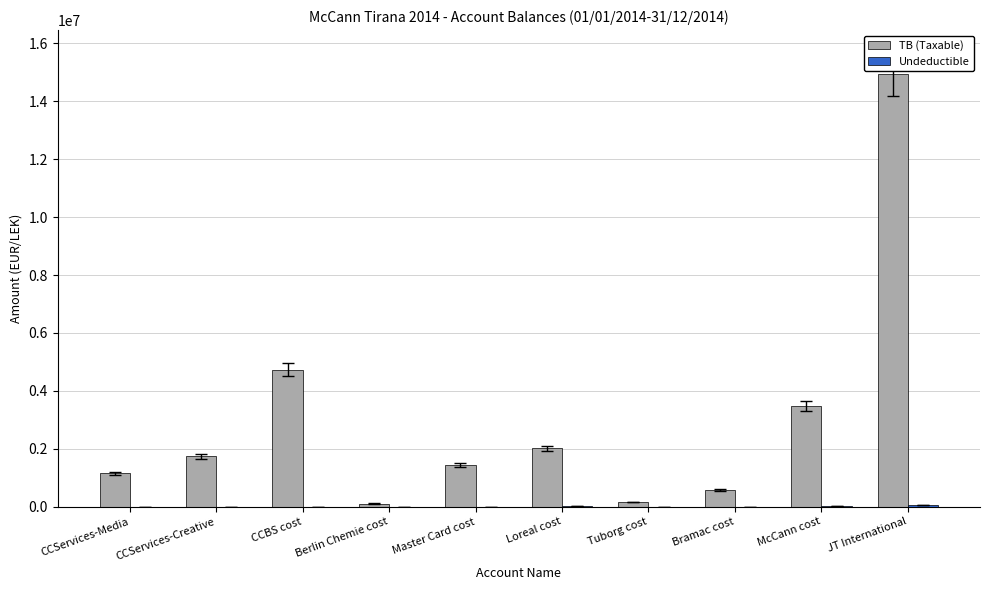

Are the bars horizontal?

No